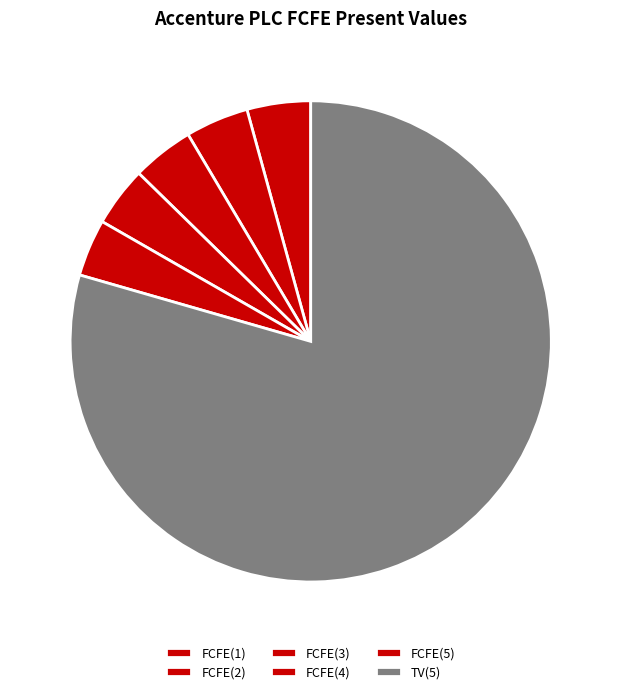

Is FCFE(4) the majority of the pie?

No